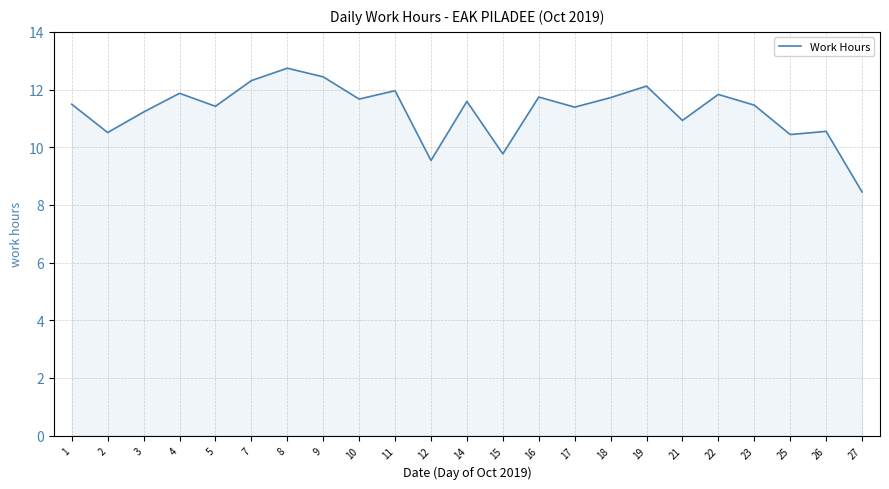

What is the sum of all values?

259.2